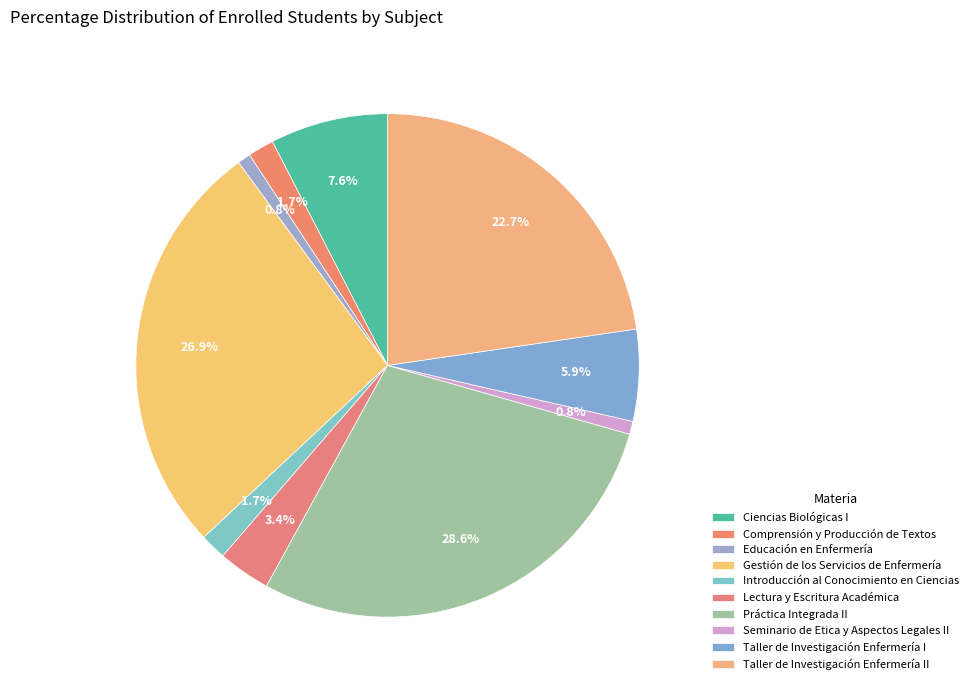

How many slices are in this pie chart?

10